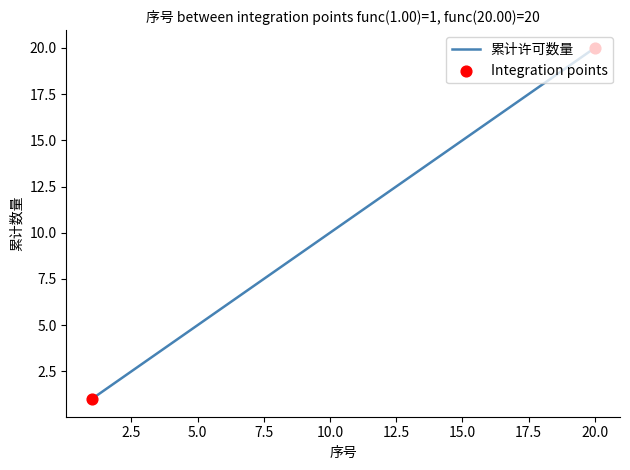

What is the smallest value displayed?

1.0